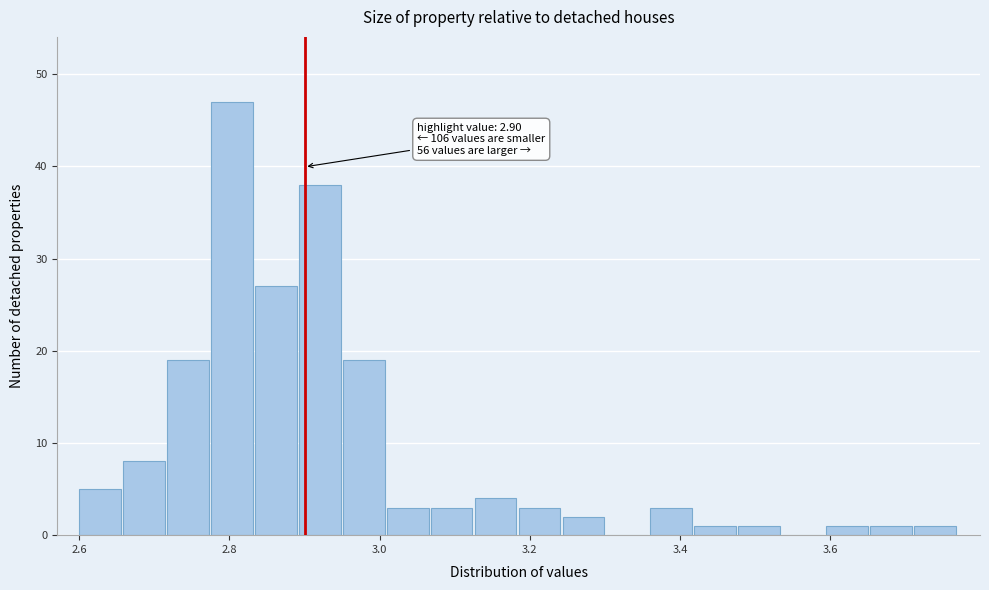

Read against the x-axis, roughly where is the centre of the tallest bar?

2.80